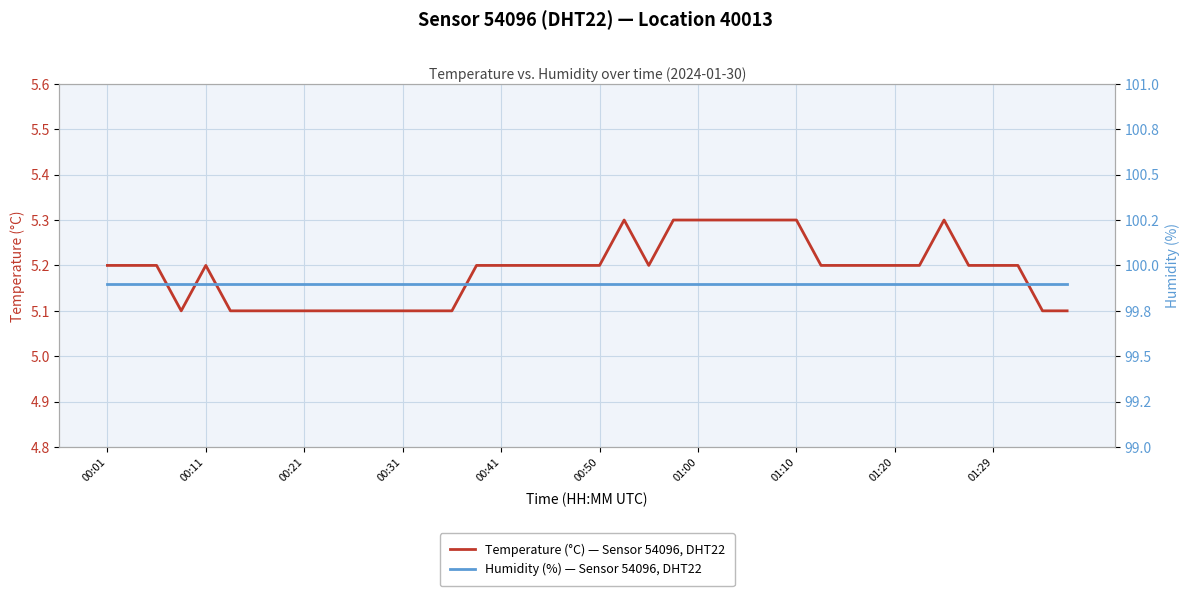

True or false: Humidity (%) — Sensor 54096, DHT22 has more than 2 points higher than both neighbors.

False